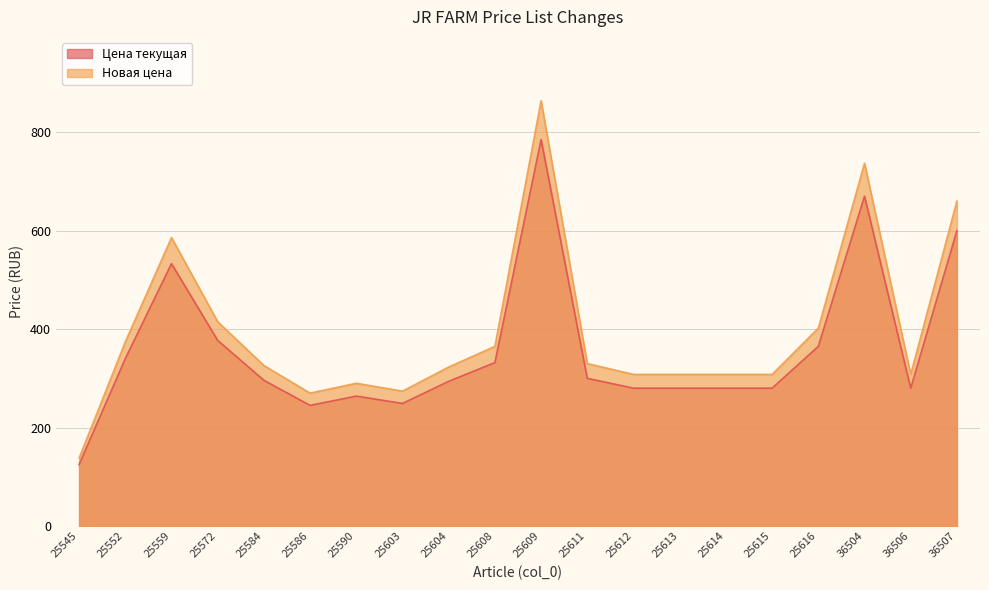

Is the value of Цена текущая at 36507 greater than the value of Новая цена at 25613?

Yes